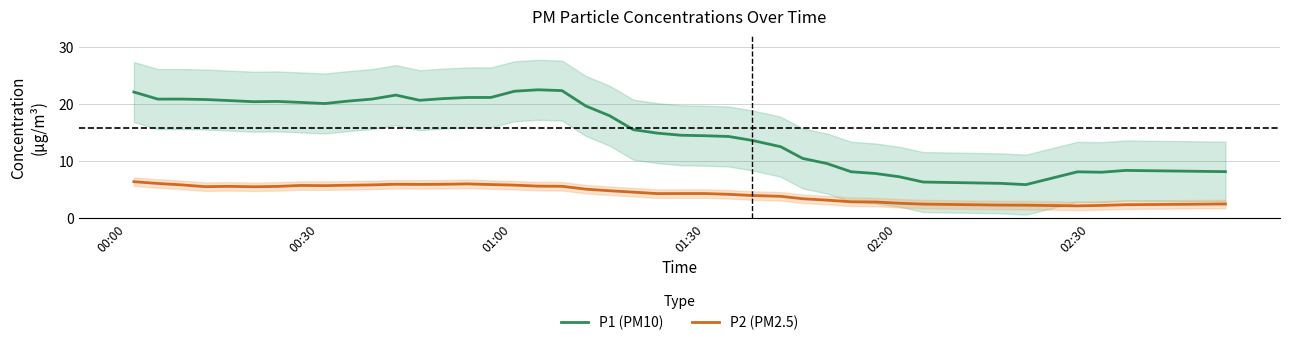

What is the sum of all P2 (PM2.5) values?

178.3